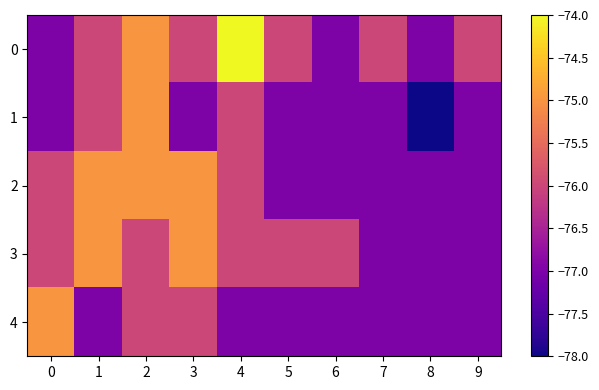

Count the number of categories in the chart.

10